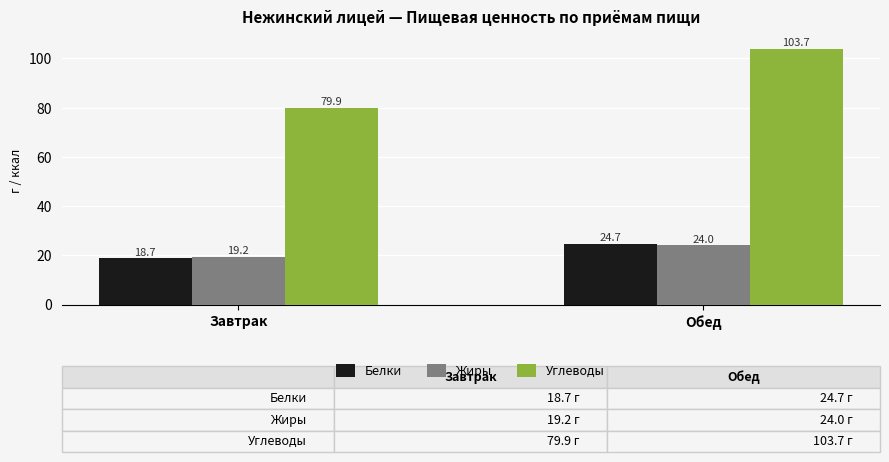

What is the spread (max minus min) of values at Завтрак?

61.2